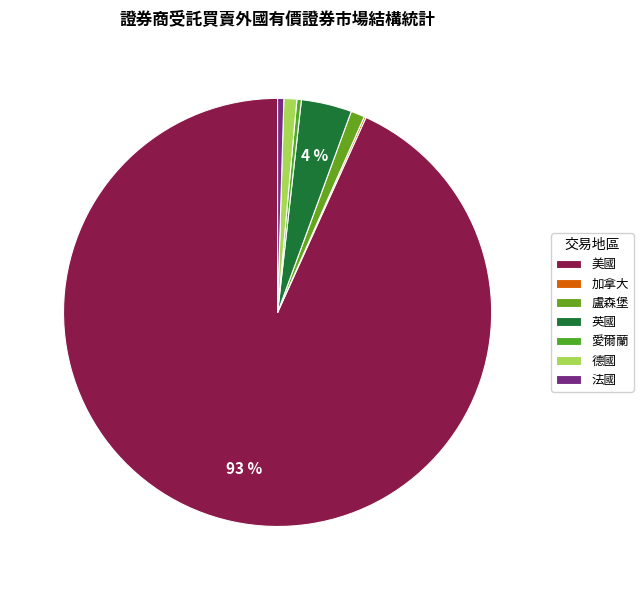

What is the change in value from 美國 to 盧森堡?

-295070585658